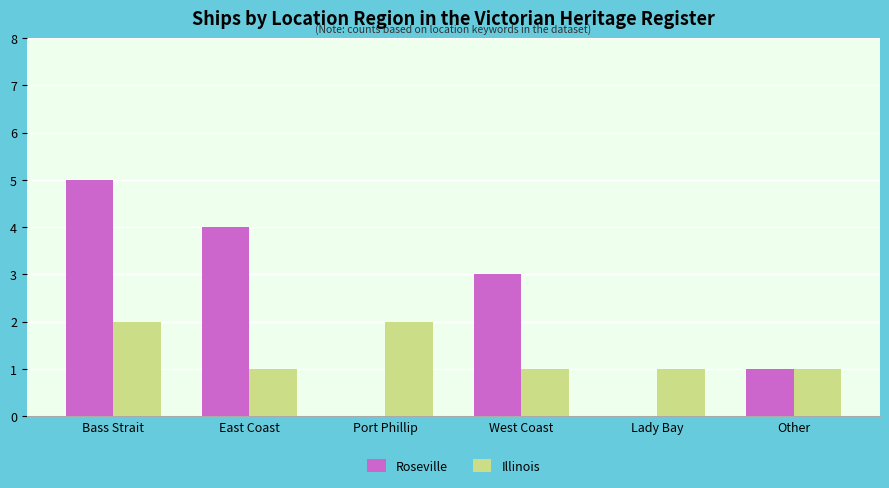

What is the sum of all Roseville values?

13